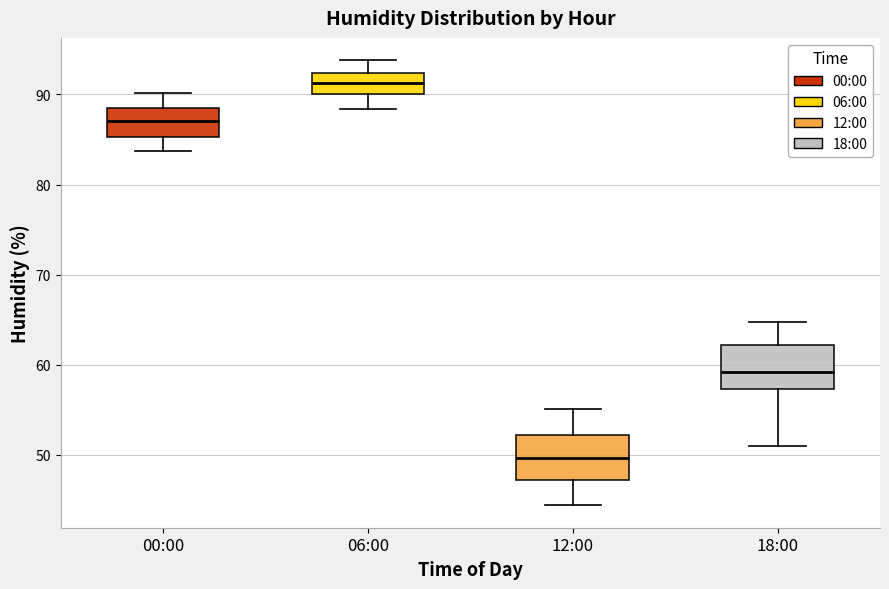

Reading left to right, transcribe this box plot: for each box, give where its median line is, the range the box spans, and where its two whiskers end, as read against the y-axis. The values are not printed on the chart, so give them approximately, as read against the axis.

00:00: median 87, box 85 to 88, whiskers 84 to 90
06:00: median 91, box 90 to 92, whiskers 88 to 94
12:00: median 50, box 47 to 52, whiskers 44 to 55
18:00: median 59, box 57 to 62, whiskers 51 to 65